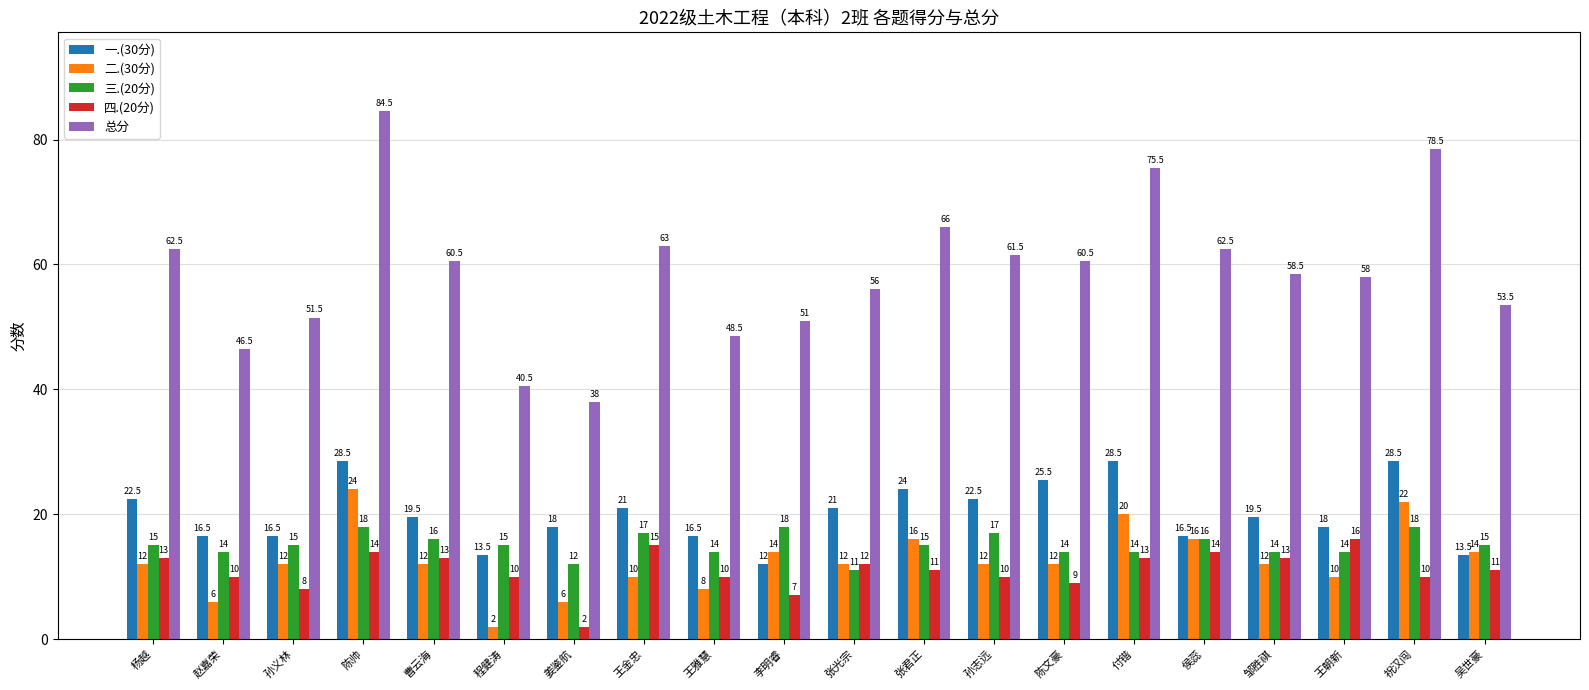

Reading left to right, list all the values displayed in this chart.

一.(30分): 杨越=22.5	赵嘉荣=16.5	孙义林=16.5	陈帅=28.5	曹云海=19.5	程健涛=13.5	姜鉴航=18.0	王金忠=21.0	王雅慧=16.5	李明睿=12.0	张光宗=21.0	张君正=24.0	孙志远=22.5	陈文豪=25.5	付锴=28.5	侯蕊=16.5	邹胜祺=19.5	王朝新=18.0	祝汉闯=28.5	吴世豪=13.5
二.(30分): 杨越=12.0	赵嘉荣=6.0	孙义林=12.0	陈帅=24.0	曹云海=12.0	程健涛=2.0	姜鉴航=6.0	王金忠=10.0	王雅慧=8.0	李明睿=14.0	张光宗=12.0	张君正=16.0	孙志远=12.0	陈文豪=12.0	付锴=20.0	侯蕊=16.0	邹胜祺=12.0	王朝新=10.0	祝汉闯=22.0	吴世豪=14.0
三.(20分): 杨越=15.0	赵嘉荣=14.0	孙义林=15.0	陈帅=18.0	曹云海=16.0	程健涛=15.0	姜鉴航=12.0	王金忠=17.0	王雅慧=14.0	李明睿=18.0	张光宗=11.0	张君正=15.0	孙志远=17.0	陈文豪=14.0	付锴=14.0	侯蕊=16.0	邹胜祺=14.0	王朝新=14.0	祝汉闯=18.0	吴世豪=15.0
四.(20分): 杨越=13.0	赵嘉荣=10.0	孙义林=8.0	陈帅=14.0	曹云海=13.0	程健涛=10.0	姜鉴航=2.0	王金忠=15.0	王雅慧=10.0	李明睿=7.0	张光宗=12.0	张君正=11.0	孙志远=10.0	陈文豪=9.0	付锴=13.0	侯蕊=14.0	邹胜祺=13.0	王朝新=16.0	祝汉闯=10.0	吴世豪=11.0
总分: 杨越=62.5	赵嘉荣=46.5	孙义林=51.5	陈帅=84.5	曹云海=60.5	程健涛=40.5	姜鉴航=38.0	王金忠=63.0	王雅慧=48.5	李明睿=51.0	张光宗=56.0	张君正=66.0	孙志远=61.5	陈文豪=60.5	付锴=75.5	侯蕊=62.5	邹胜祺=58.5	王朝新=58.0	祝汉闯=78.5	吴世豪=53.5